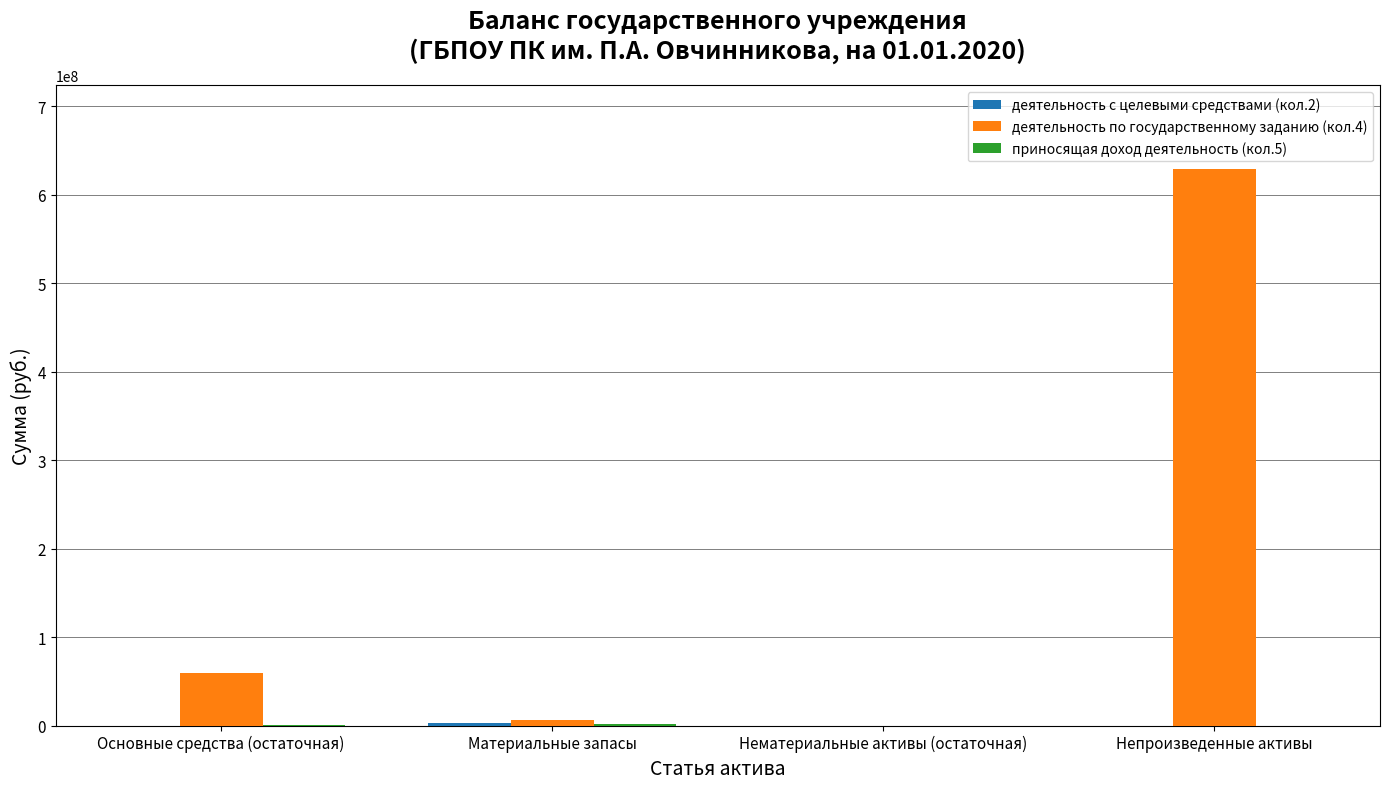

Between Нематериальные активы (остаточная) and Непроизведенные активы, which series saw the biggest shift?

деятельность по государственному заданию (кол.4)